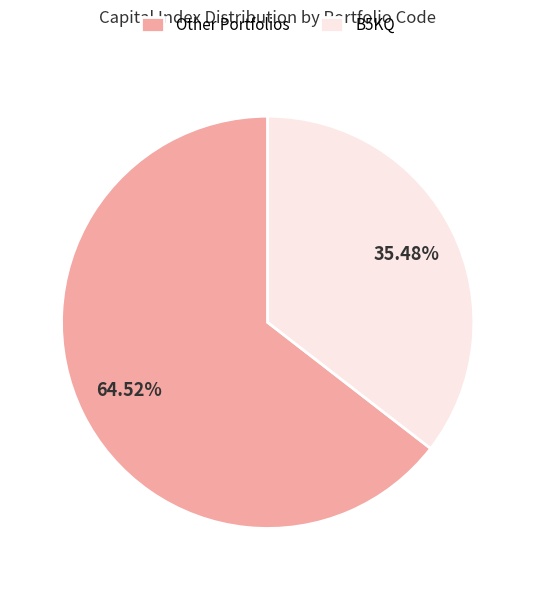

Is the sum of B5KQ and Other Portfolios greater than half?

Yes